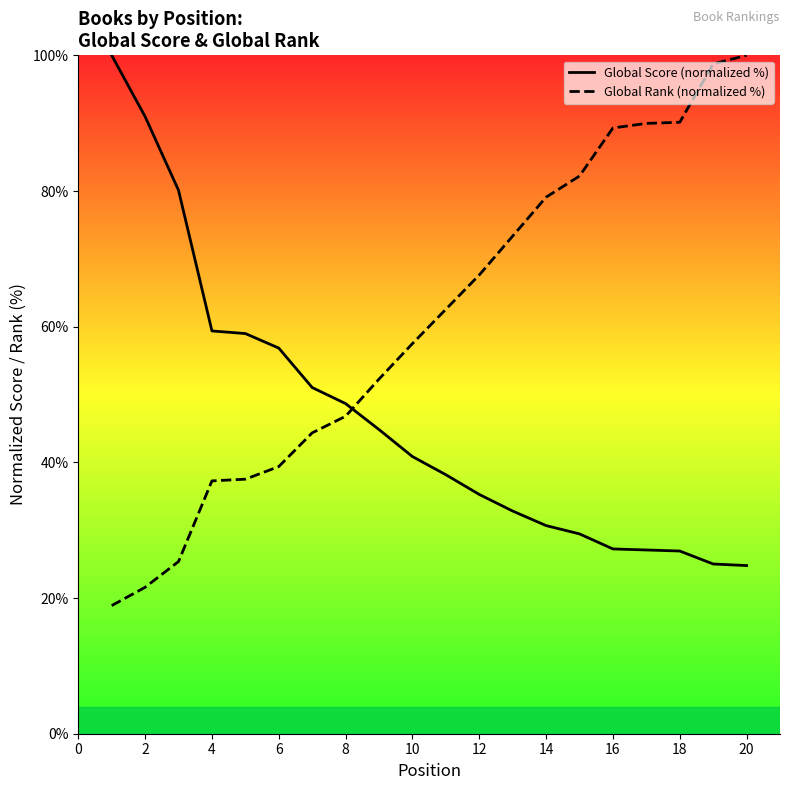

The Global Rank (normalized %) series shows 12.7 at 2. True or false?

False